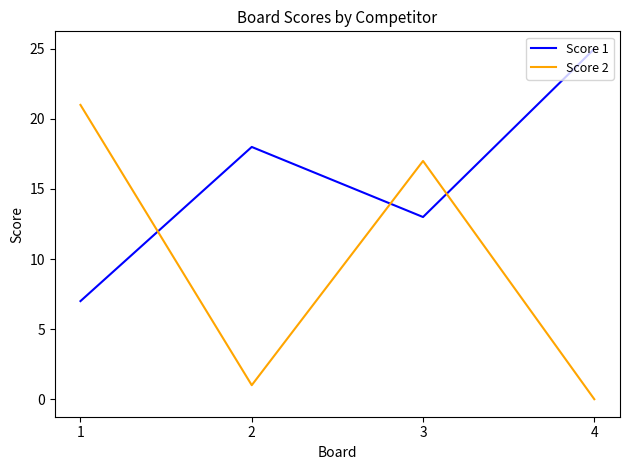

At which label does Score 2 reach its minimum?

4